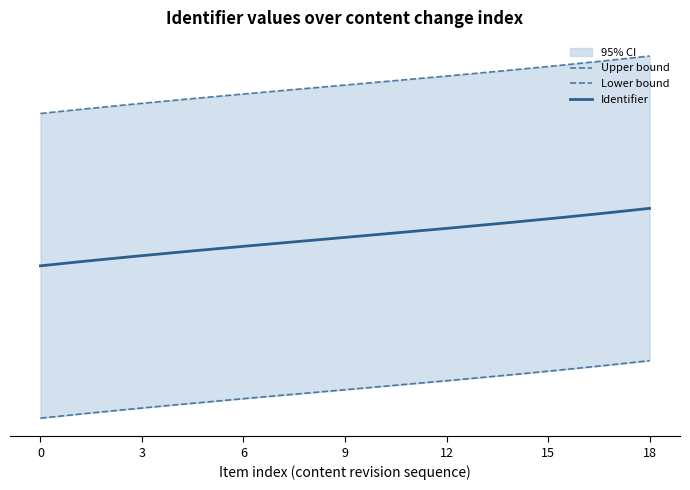

What is the maximum value shown in the chart?

7464207